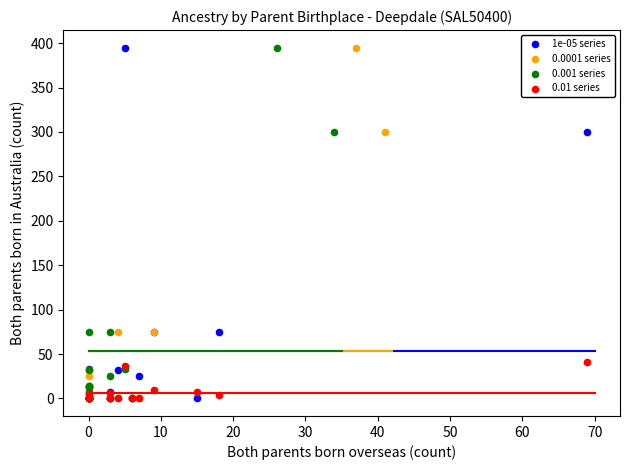

What are all the series names shown in the legend?

1e-05 series, 0.0001 series, 0.001 series, 0.01 series